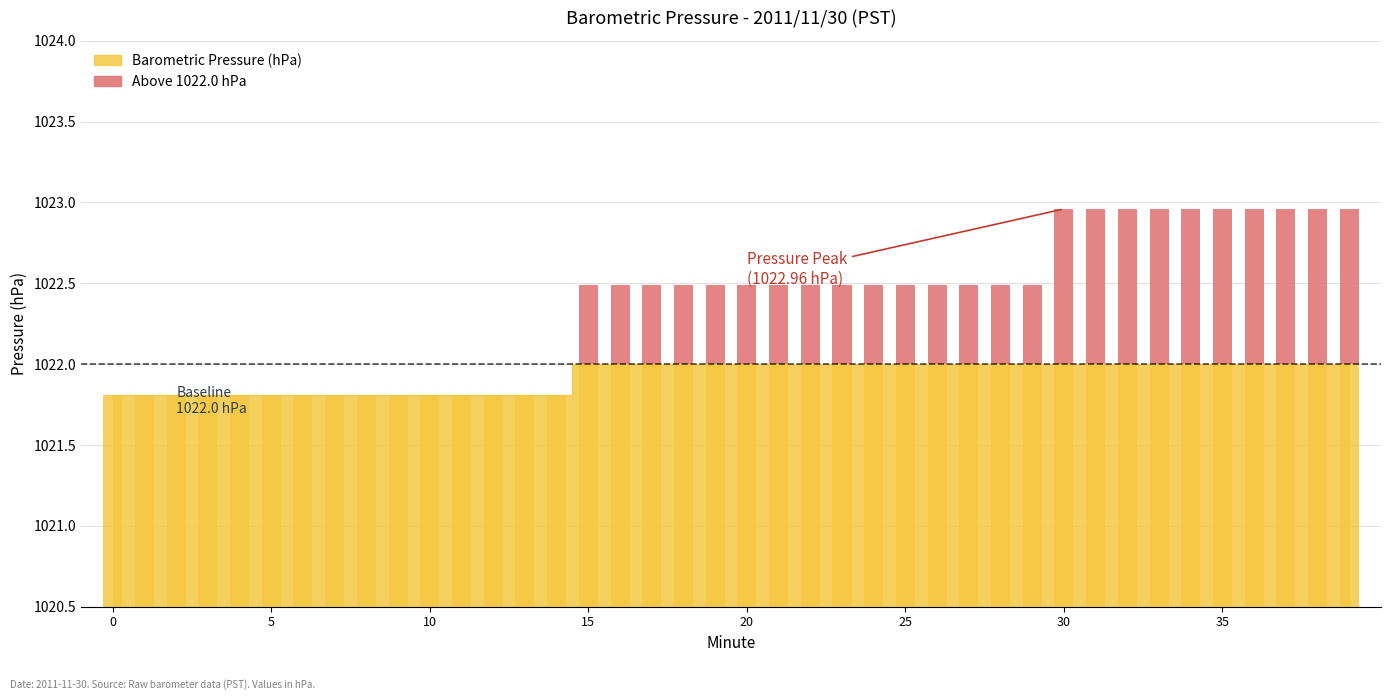

What is the sum of the values at 23 and 34?

2045.5